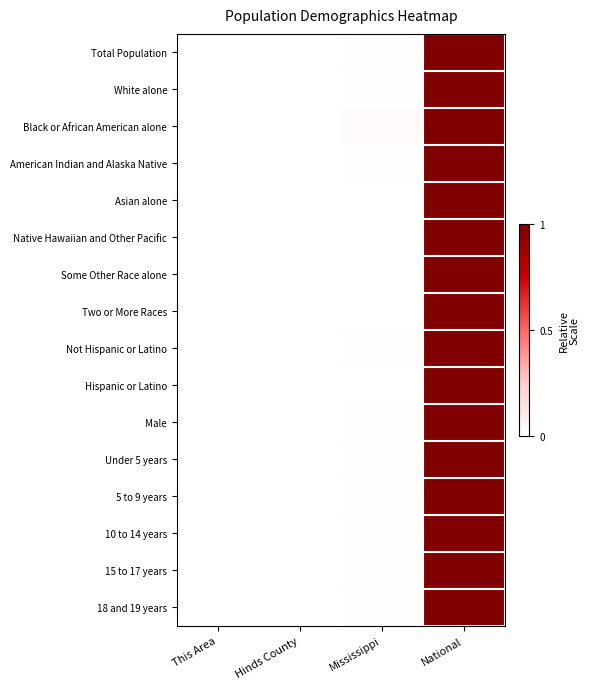

Reading left to right, transcribe all the data shown in this chart.

Total Population: This Area=0.0	Hinds County=0.0	Mississippi=0.0	National=1.0
White alone: This Area=0.0	Hinds County=0.0	Mississippi=0.0	National=1.0
Black or African American alone: This Area=0.0	Hinds County=0.0	Mississippi=0.0	National=1.0
American Indian and Alaska Native: This Area=0.0	Hinds County=0.0	Mississippi=0.0	National=1.0
Asian alone: This Area=0.0	Hinds County=0.0	Mississippi=0.0	National=1.0
Native Hawaiian and Other Pacific: This Area=0.0	Hinds County=0.0	Mississippi=0.0	National=1.0
Some Other Race alone: This Area=0.0	Hinds County=0.0	Mississippi=0.0	National=1.0
Two or More Races: This Area=0.0	Hinds County=0.0	Mississippi=0.0	National=1.0
Not Hispanic or Latino: This Area=0.0	Hinds County=0.0	Mississippi=0.0	National=1.0
Hispanic or Latino: This Area=0.0	Hinds County=0.0	Mississippi=0.0	National=1.0
Male: This Area=0.0	Hinds County=0.0	Mississippi=0.0	National=1.0
Under 5 years: This Area=0.0	Hinds County=0.0	Mississippi=0.0	National=1.0
5 to 9 years: This Area=0.0	Hinds County=0.0	Mississippi=0.0	National=1.0
10 to 14 years: This Area=0.0	Hinds County=0.0	Mississippi=0.0	National=1.0
15 to 17 years: This Area=0.0	Hinds County=0.0	Mississippi=0.0	National=1.0
18 and 19 years: This Area=0.0	Hinds County=0.0	Mississippi=0.0	National=1.0